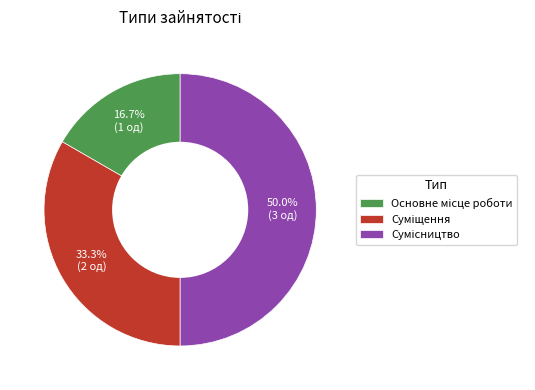

To the nearest percent, what is the difference between the Сумісництво and Основне місце роботи slice percentages?

33%